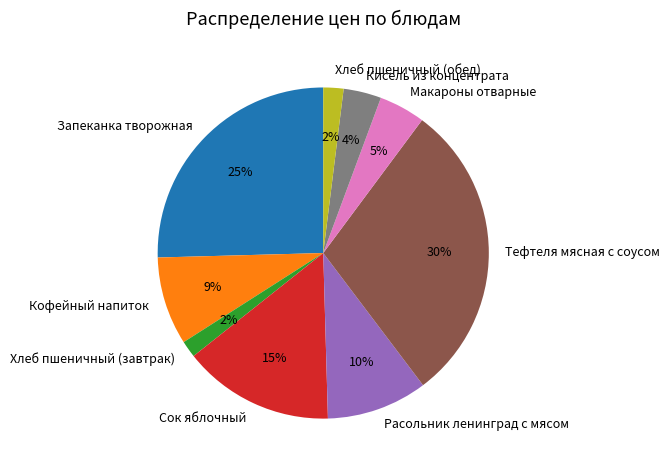

What is the largest slice in the pie chart?

Тефтеля мясная с соусом